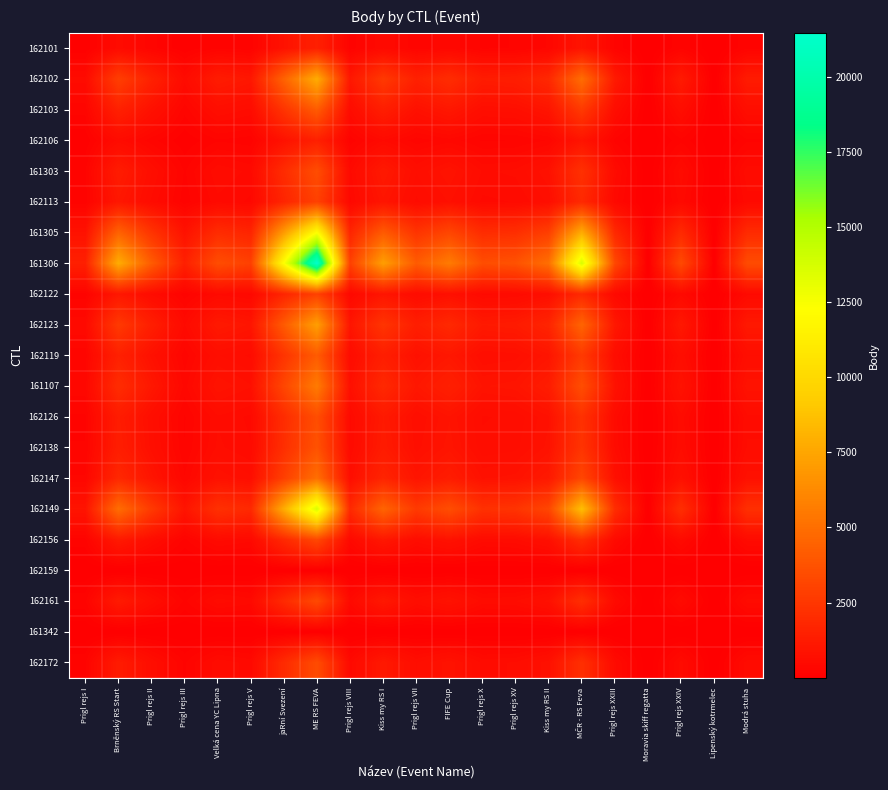

Reading left to right, list all the values displayed in this chart.

162101: Prigl rejs I=101.0	Brněnský RS Start=535.4	Prigl rejs II=284.3	Prigl rejs III=101.0	Velká cena YC Lipna=240.6	Prigl rejs V=201.5	jaRní Svezení=842.6	ME RS FEVA=1472.1	Prigl rejs VIII=201.5	Kiss my RS I=492.3	Prigl rejs VII=284.3	FIFE Cup=382.4	Prigl rejs X=241.6	Prigl rejs XV=255.2	Kiss my RS II=344.6	MČR - RS Feva=934.6	Prigl rejs XXIII=224.5	Moravia skiff regatta=1.0	Prigl rejs XXIV=230.7	Lipenský kotrmelec=1.0	Modrá stuha=235.9
162102: Prigl rejs I=535.4	Brněnský RS Start=2838.0	Prigl rejs II=1506.8	Prigl rejs III=535.4	Velká cena YC Lipna=1275.2	Prigl rejs V=1068.1	jaRní Svezení=4466.4	ME RS FEVA=7803.5	Prigl rejs VIII=1068.1	Kiss my RS I=2609.8	Prigl rejs VII=1506.8	FIFE Cup=2027.2	Prigl rejs X=1280.8	Prigl rejs XV=1353.0	Kiss my RS II=1826.9	MČR - RS Feva=4954.4	Prigl rejs XXIII=1190.0	Moravia skiff regatta=1.0	Prigl rejs XXIV=1223.0	Lipenský kotrmelec=1.0	Modrá stuha=1250.5
162103: Prigl rejs I=284.3	Brněnský RS Start=1506.8	Prigl rejs II=800.0	Prigl rejs III=284.3	Velká cena YC Lipna=677.1	Prigl rejs V=567.1	jaRní Svezení=2371.3	ME RS FEVA=4143.1	Prigl rejs VIII=567.1	Kiss my RS I=1385.6	Prigl rejs VII=800.0	FIFE Cup=1076.3	Prigl rejs X=680.0	Prigl rejs XV=718.3	Kiss my RS II=969.9	MČR - RS Feva=2630.4	Prigl rejs XXIII=631.8	Moravia skiff regatta=1.0	Prigl rejs XXIV=649.3	Lipenský kotrmelec=1.0	Modrá stuha=663.9
162106: Prigl rejs I=101.0	Brněnský RS Start=535.4	Prigl rejs II=284.3	Prigl rejs III=101.0	Velká cena YC Lipna=240.6	Prigl rejs V=201.5	jaRní Svezení=842.6	ME RS FEVA=1472.1	Prigl rejs VIII=201.5	Kiss my RS I=492.3	Prigl rejs VII=284.3	FIFE Cup=382.4	Prigl rejs X=241.6	Prigl rejs XV=255.2	Kiss my RS II=344.6	MČR - RS Feva=934.6	Prigl rejs XXIII=224.5	Moravia skiff regatta=1.0	Prigl rejs XXIV=230.7	Lipenský kotrmelec=1.0	Modrá stuha=235.9
161303: Prigl rejs I=240.6	Brněnský RS Start=1275.2	Prigl rejs II=677.1	Prigl rejs III=240.6	Velká cena YC Lipna=573.0	Prigl rejs V=479.9	jaRní Svezení=2006.9	ME RS FEVA=3506.4	Prigl rejs VIII=479.9	Kiss my RS I=1172.7	Prigl rejs VII=677.1	FIFE Cup=910.9	Prigl rejs X=575.5	Prigl rejs XV=607.9	Kiss my RS II=820.9	MČR - RS Feva=2226.2	Prigl rejs XXIII=534.7	Moravia skiff regatta=1.0	Prigl rejs XXIV=549.5	Lipenský kotrmelec=1.0	Modrá stuha=561.9
162113: Prigl rejs I=201.5	Brněnský RS Start=1068.1	Prigl rejs II=567.1	Prigl rejs III=201.5	Velká cena YC Lipna=479.9	Prigl rejs V=402.0	jaRní Svezení=1681.0	ME RS FEVA=2937.0	Prigl rejs VIII=402.0	Kiss my RS I=982.2	Prigl rejs VII=567.1	FIFE Cup=763.0	Prigl rejs X=482.0	Prigl rejs XV=509.2	Kiss my RS II=687.6	MČR - RS Feva=1864.6	Prigl rejs XXIII=447.9	Moravia skiff regatta=1.0	Prigl rejs XXIV=460.3	Lipenský kotrmelec=1.0	Modrá stuha=470.6
161305: Prigl rejs I=842.6	Brněnský RS Start=4466.4	Prigl rejs II=2371.3	Prigl rejs III=842.6	Velká cena YC Lipna=2006.9	Prigl rejs V=1681.0	jaRní Svezení=7029.0	ME RS FEVA=12280.9	Prigl rejs VIII=1681.0	Kiss my RS I=4107.3	Prigl rejs VII=2371.3	FIFE Cup=3190.3	Prigl rejs X=2015.6	Prigl rejs XV=2129.3	Kiss my RS II=2875.1	MČR - RS Feva=7797.0	Prigl rejs XXIII=1872.8	Moravia skiff regatta=1.0	Prigl rejs XXIV=1924.7	Lipenský kotrmelec=1.0	Modrá stuha=1968.0
161306: Prigl rejs I=1472.1	Brněnský RS Start=7803.5	Prigl rejs II=4143.1	Prigl rejs III=1472.1	Velká cena YC Lipna=3506.4	Prigl rejs V=2937.0	jaRní Svezení=12280.9	ME RS FEVA=21457.0	Prigl rejs VIII=2937.0	Kiss my RS I=7176.1	Prigl rejs VII=4143.1	FIFE Cup=5574.0	Prigl rejs X=3521.7	Prigl rejs XV=3720.2	Kiss my RS II=5023.3	MČR - RS Feva=13622.8	Prigl rejs XXIII=3272.2	Moravia skiff regatta=1.0	Prigl rejs XXIV=3362.7	Lipenský kotrmelec=1.0	Modrá stuha=3438.4
162122: Prigl rejs I=201.5	Brněnský RS Start=1068.1	Prigl rejs II=567.1	Prigl rejs III=201.5	Velká cena YC Lipna=479.9	Prigl rejs V=402.0	jaRní Svezení=1681.0	ME RS FEVA=2937.0	Prigl rejs VIII=402.0	Kiss my RS I=982.2	Prigl rejs VII=567.1	FIFE Cup=763.0	Prigl rejs X=482.0	Prigl rejs XV=509.2	Kiss my RS II=687.6	MČR - RS Feva=1864.6	Prigl rejs XXIII=447.9	Moravia skiff regatta=1.0	Prigl rejs XXIV=460.3	Lipenský kotrmelec=1.0	Modrá stuha=470.6
162123: Prigl rejs I=492.3	Brněnský RS Start=2609.8	Prigl rejs II=1385.6	Prigl rejs III=492.3	Velká cena YC Lipna=1172.7	Prigl rejs V=982.2	jaRní Svezení=4107.3	ME RS FEVA=7176.1	Prigl rejs VIII=982.2	Kiss my RS I=2400.0	Prigl rejs VII=1385.6	FIFE Cup=1864.2	Prigl rejs X=1177.8	Prigl rejs XV=1244.2	Kiss my RS II=1680.0	MČR - RS Feva=4556.1	Prigl rejs XXIII=1094.3	Moravia skiff regatta=1.0	Prigl rejs XXIV=1124.6	Lipenský kotrmelec=1.0	Modrá stuha=1150.0
162119: Prigl rejs I=284.3	Brněnský RS Start=1506.8	Prigl rejs II=800.0	Prigl rejs III=284.3	Velká cena YC Lipna=677.1	Prigl rejs V=567.1	jaRní Svezení=2371.3	ME RS FEVA=4143.1	Prigl rejs VIII=567.1	Kiss my RS I=1385.6	Prigl rejs VII=800.0	FIFE Cup=1076.3	Prigl rejs X=680.0	Prigl rejs XV=718.3	Kiss my RS II=969.9	MČR - RS Feva=2630.4	Prigl rejs XXIII=631.8	Moravia skiff regatta=1.0	Prigl rejs XXIV=649.3	Lipenský kotrmelec=1.0	Modrá stuha=663.9
161107: Prigl rejs I=382.4	Brněnský RS Start=2027.2	Prigl rejs II=1076.3	Prigl rejs III=382.4	Velká cena YC Lipna=910.9	Prigl rejs V=763.0	jaRní Svezení=3190.3	ME RS FEVA=5574.0	Prigl rejs VIII=763.0	Kiss my RS I=1864.2	Prigl rejs VII=1076.3	FIFE Cup=1448.0	Prigl rejs X=914.8	Prigl rejs XV=966.4	Kiss my RS II=1304.9	MČR - RS Feva=3538.9	Prigl rejs XXIII=850.0	Moravia skiff regatta=1.0	Prigl rejs XXIV=873.6	Lipenský kotrmelec=1.0	Modrá stuha=893.2
162126: Prigl rejs I=241.6	Brněnský RS Start=1280.8	Prigl rejs II=680.0	Prigl rejs III=241.6	Velká cena YC Lipna=575.5	Prigl rejs V=482.0	jaRní Svezení=2015.6	ME RS FEVA=3521.7	Prigl rejs VIII=482.0	Kiss my RS I=1177.8	Prigl rejs VII=680.0	FIFE Cup=914.8	Prigl rejs X=578.0	Prigl rejs XV=610.6	Kiss my RS II=824.5	MČR - RS Feva=2235.9	Prigl rejs XXIII=537.1	Moravia skiff regatta=1.0	Prigl rejs XXIV=551.9	Lipenský kotrmelec=1.0	Modrá stuha=564.3
162138: Prigl rejs I=255.2	Brněnský RS Start=1353.0	Prigl rejs II=718.3	Prigl rejs III=255.2	Velká cena YC Lipna=607.9	Prigl rejs V=509.2	jaRní Svezení=2129.3	ME RS FEVA=3720.2	Prigl rejs VIII=509.2	Kiss my RS I=1244.2	Prigl rejs VII=718.3	FIFE Cup=966.4	Prigl rejs X=610.6	Prigl rejs XV=645.0	Kiss my RS II=870.9	MČR - RS Feva=2361.9	Prigl rejs XXIII=567.3	Moravia skiff regatta=1.0	Prigl rejs XXIV=583.0	Lipenský kotrmelec=1.0	Modrá stuha=596.2
162147: Prigl rejs I=344.6	Brněnský RS Start=1826.9	Prigl rejs II=969.9	Prigl rejs III=344.6	Velká cena YC Lipna=820.9	Prigl rejs V=687.6	jaRní Svezení=2875.1	ME RS FEVA=5023.3	Prigl rejs VIII=687.6	Kiss my RS I=1680.0	Prigl rejs VII=969.9	FIFE Cup=1304.9	Prigl rejs X=824.5	Prigl rejs XV=870.9	Kiss my RS II=1176.0	MČR - RS Feva=3189.2	Prigl rejs XXIII=766.0	Moravia skiff regatta=1.0	Prigl rejs XXIV=787.2	Lipenský kotrmelec=1.0	Modrá stuha=805.0
162149: Prigl rejs I=934.6	Brněnský RS Start=4954.4	Prigl rejs II=2630.4	Prigl rejs III=934.6	Velká cena YC Lipna=2226.2	Prigl rejs V=1864.6	jaRní Svezení=7797.0	ME RS FEVA=13622.8	Prigl rejs VIII=1864.6	Kiss my RS I=4556.1	Prigl rejs VII=2630.4	FIFE Cup=3538.9	Prigl rejs X=2235.9	Prigl rejs XV=2361.9	Kiss my RS II=3189.2	MČR - RS Feva=8649.0	Prigl rejs XXIII=2077.5	Moravia skiff regatta=1.0	Prigl rejs XXIV=2135.0	Lipenský kotrmelec=1.0	Modrá stuha=2183.0
162156: Prigl rejs I=224.5	Brněnský RS Start=1190.0	Prigl rejs II=631.8	Prigl rejs III=224.5	Velká cena YC Lipna=534.7	Prigl rejs V=447.9	jaRní Svezení=1872.8	ME RS FEVA=3272.2	Prigl rejs VIII=447.9	Kiss my RS I=1094.3	Prigl rejs VII=631.8	FIFE Cup=850.0	Prigl rejs X=537.1	Prigl rejs XV=567.3	Kiss my RS II=766.0	MČR - RS Feva=2077.5	Prigl rejs XXIII=499.0	Moravia skiff regatta=1.0	Prigl rejs XXIV=512.8	Lipenský kotrmelec=1.0	Modrá stuha=524.4
162159: Prigl rejs I=1.0	Brněnský RS Start=1.0	Prigl rejs II=1.0	Prigl rejs III=1.0	Velká cena YC Lipna=1.0	Prigl rejs V=1.0	jaRní Svezení=1.0	ME RS FEVA=1.0	Prigl rejs VIII=1.0	Kiss my RS I=1.0	Prigl rejs VII=1.0	FIFE Cup=1.0	Prigl rejs X=1.0	Prigl rejs XV=1.0	Kiss my RS II=1.0	MČR - RS Feva=1.0	Prigl rejs XXIII=1.0	Moravia skiff regatta=1.0	Prigl rejs XXIV=1.0	Lipenský kotrmelec=1.0	Modrá stuha=1.0
162161: Prigl rejs I=230.7	Brněnský RS Start=1223.0	Prigl rejs II=649.3	Prigl rejs III=230.7	Velká cena YC Lipna=549.5	Prigl rejs V=460.3	jaRní Svezení=1924.7	ME RS FEVA=3362.7	Prigl rejs VIII=460.3	Kiss my RS I=1124.6	Prigl rejs VII=649.3	FIFE Cup=873.6	Prigl rejs X=551.9	Prigl rejs XV=583.0	Kiss my RS II=787.2	MČR - RS Feva=2135.0	Prigl rejs XXIII=512.8	Moravia skiff regatta=1.0	Prigl rejs XXIV=527.0	Lipenský kotrmelec=1.0	Modrá stuha=538.9
161342: Prigl rejs I=1.0	Brněnský RS Start=1.0	Prigl rejs II=1.0	Prigl rejs III=1.0	Velká cena YC Lipna=1.0	Prigl rejs V=1.0	jaRní Svezení=1.0	ME RS FEVA=1.0	Prigl rejs VIII=1.0	Kiss my RS I=1.0	Prigl rejs VII=1.0	FIFE Cup=1.0	Prigl rejs X=1.0	Prigl rejs XV=1.0	Kiss my RS II=1.0	MČR - RS Feva=1.0	Prigl rejs XXIII=1.0	Moravia skiff regatta=1.0	Prigl rejs XXIV=1.0	Lipenský kotrmelec=1.0	Modrá stuha=1.0
162172: Prigl rejs I=235.9	Brněnský RS Start=1250.5	Prigl rejs II=663.9	Prigl rejs III=235.9	Velká cena YC Lipna=561.9	Prigl rejs V=470.6	jaRní Svezení=1968.0	ME RS FEVA=3438.4	Prigl rejs VIII=470.6	Kiss my RS I=1150.0	Prigl rejs VII=663.9	FIFE Cup=893.2	Prigl rejs X=564.3	Prigl rejs XV=596.2	Kiss my RS II=805.0	MČR - RS Feva=2183.0	Prigl rejs XXIII=524.4	Moravia skiff regatta=1.0	Prigl rejs XXIV=538.9	Lipenský kotrmelec=1.0	Modrá stuha=551.0